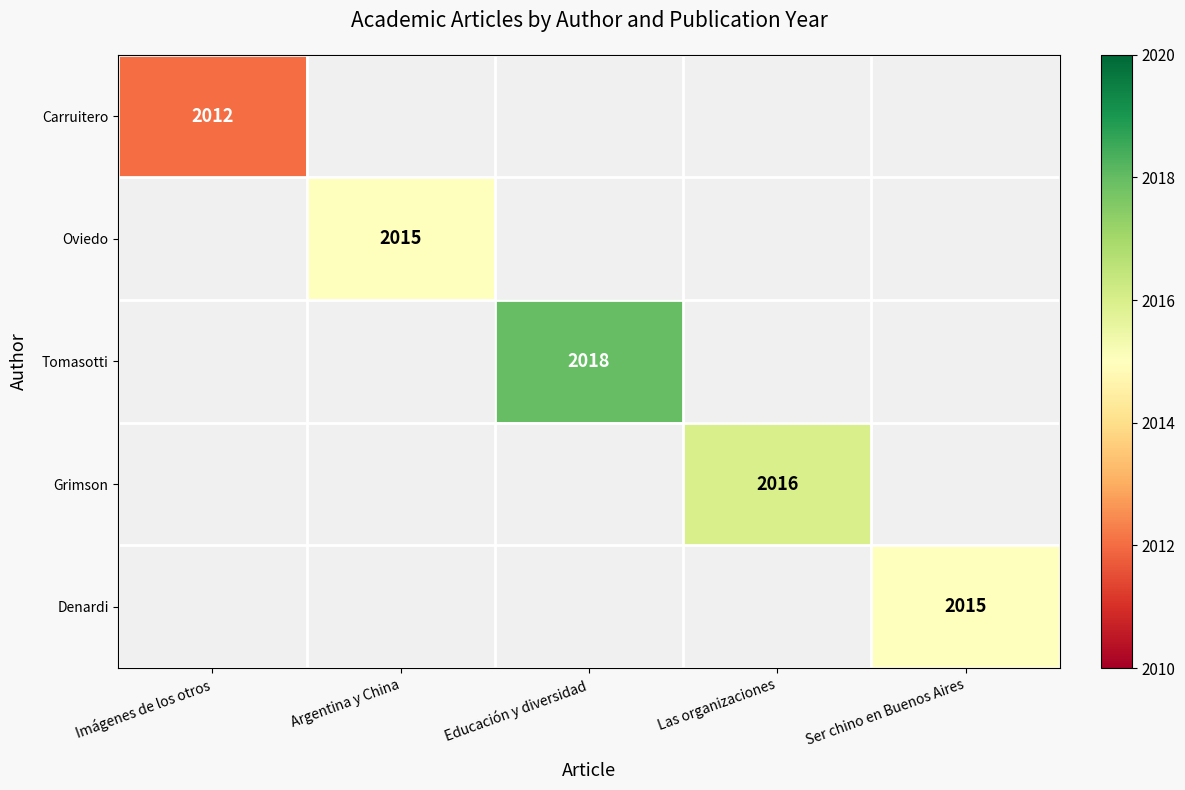

What is the greatest value displayed?

2018.0